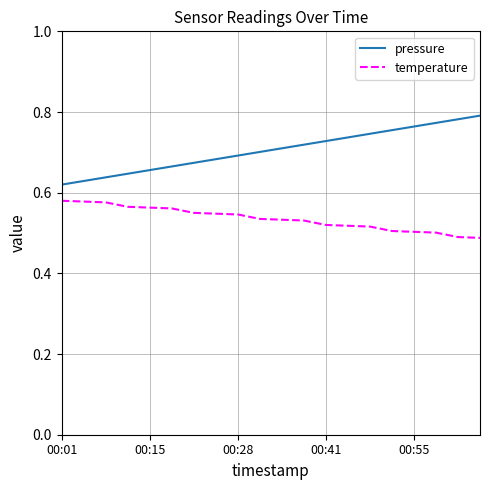

True or false: temperature and pressure intersect in this chart.

False